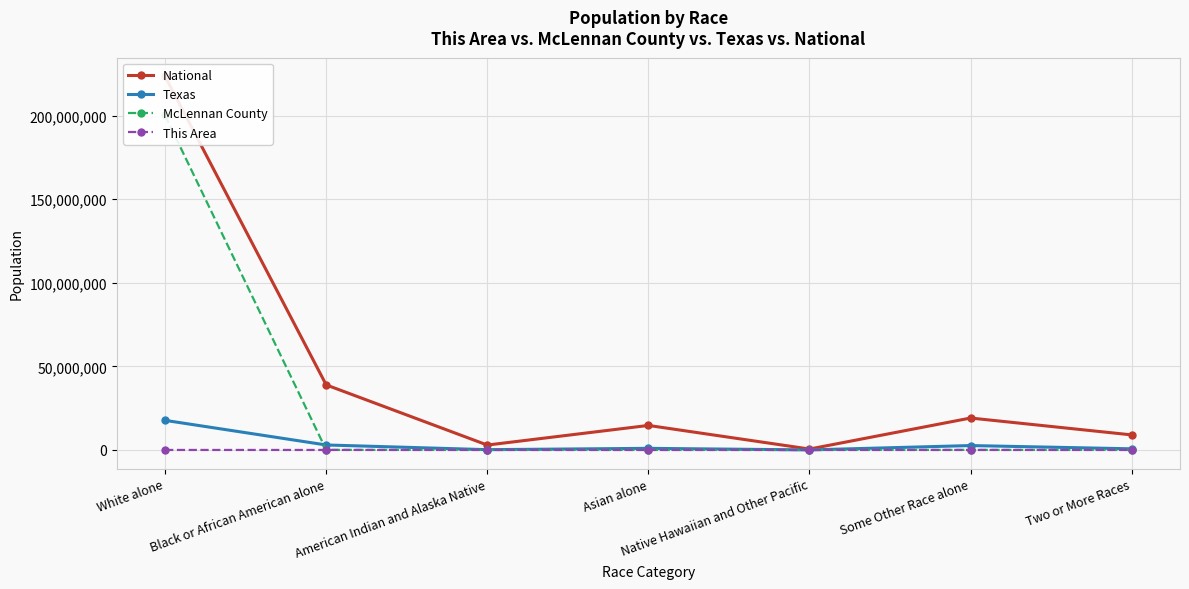

What position from the right is White alone?

7